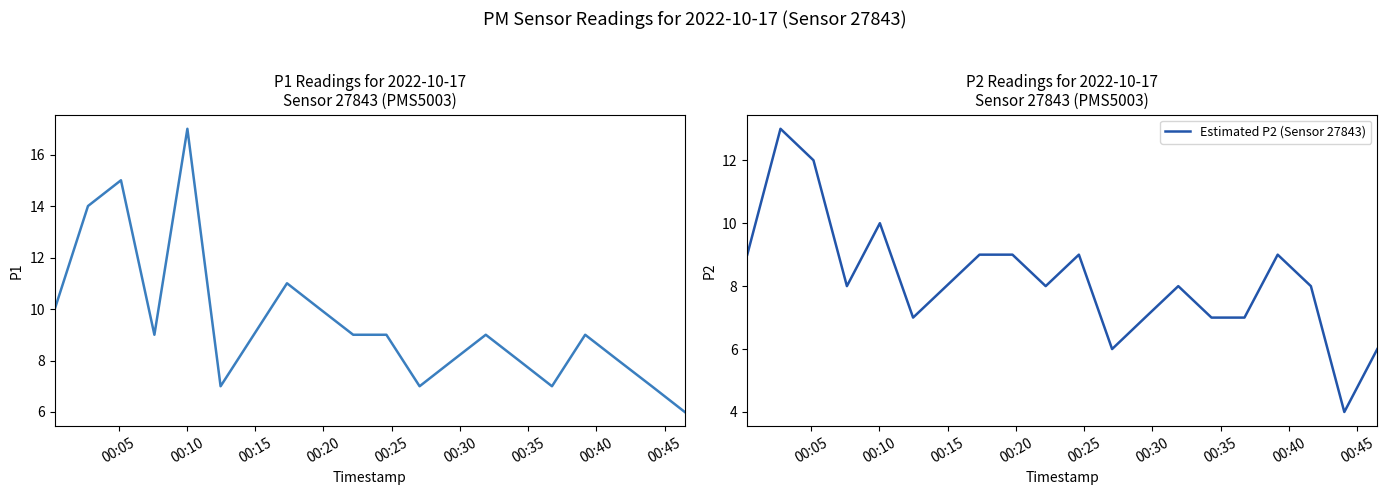

What is the maximum value for Estimated P2 (Sensor 27843)?

13